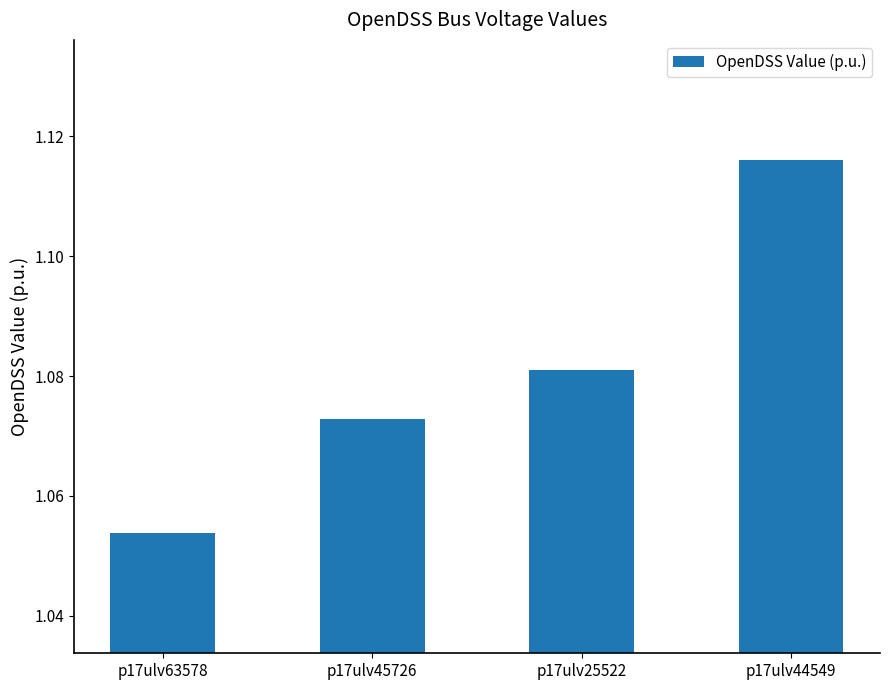

Rank the categories by value from highest to lowest.

p17ulv44549, p17ulv25522, p17ulv45726, p17ulv63578